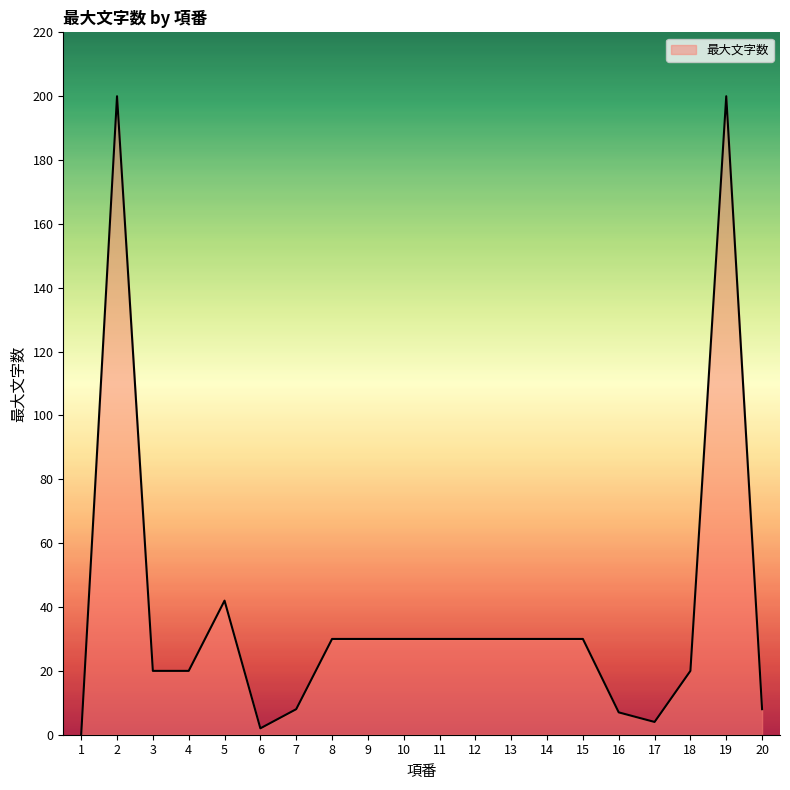

Where is the data nearest to the value 100?

5